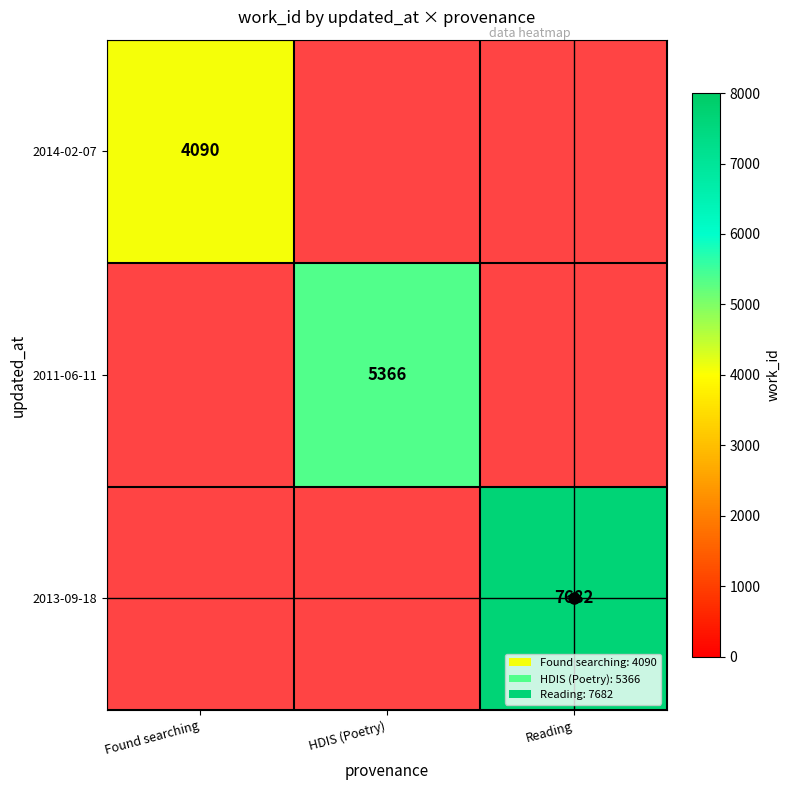

Is it true that 2011-06-11 equals 2239 at HDIS (Poetry)?

False